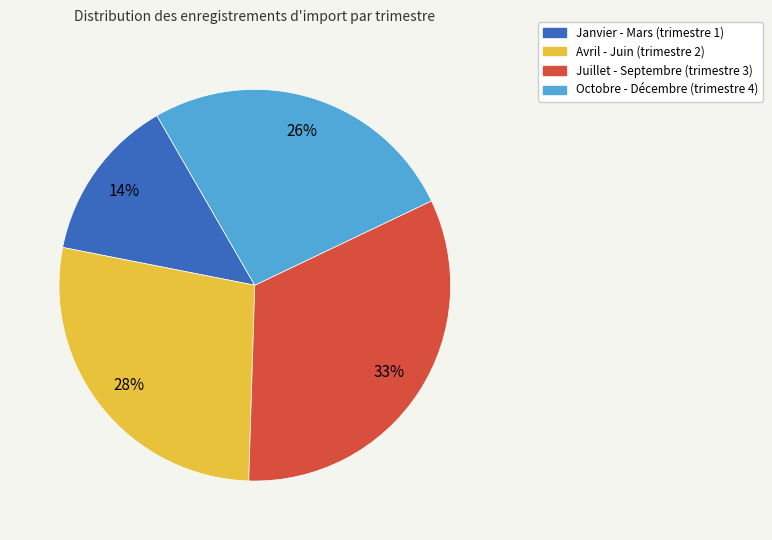

Rank the categories by value from lowest to highest.

Janvier - Mars (trimestre 1), Octobre - Décembre (trimestre 4), Avril - Juin (trimestre 2), Juillet - Septembre (trimestre 3)